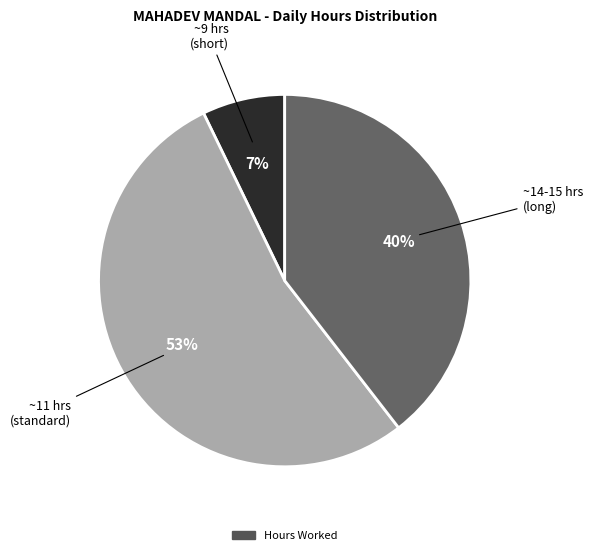

Is there any slice that represents more than half of the pie?

Yes